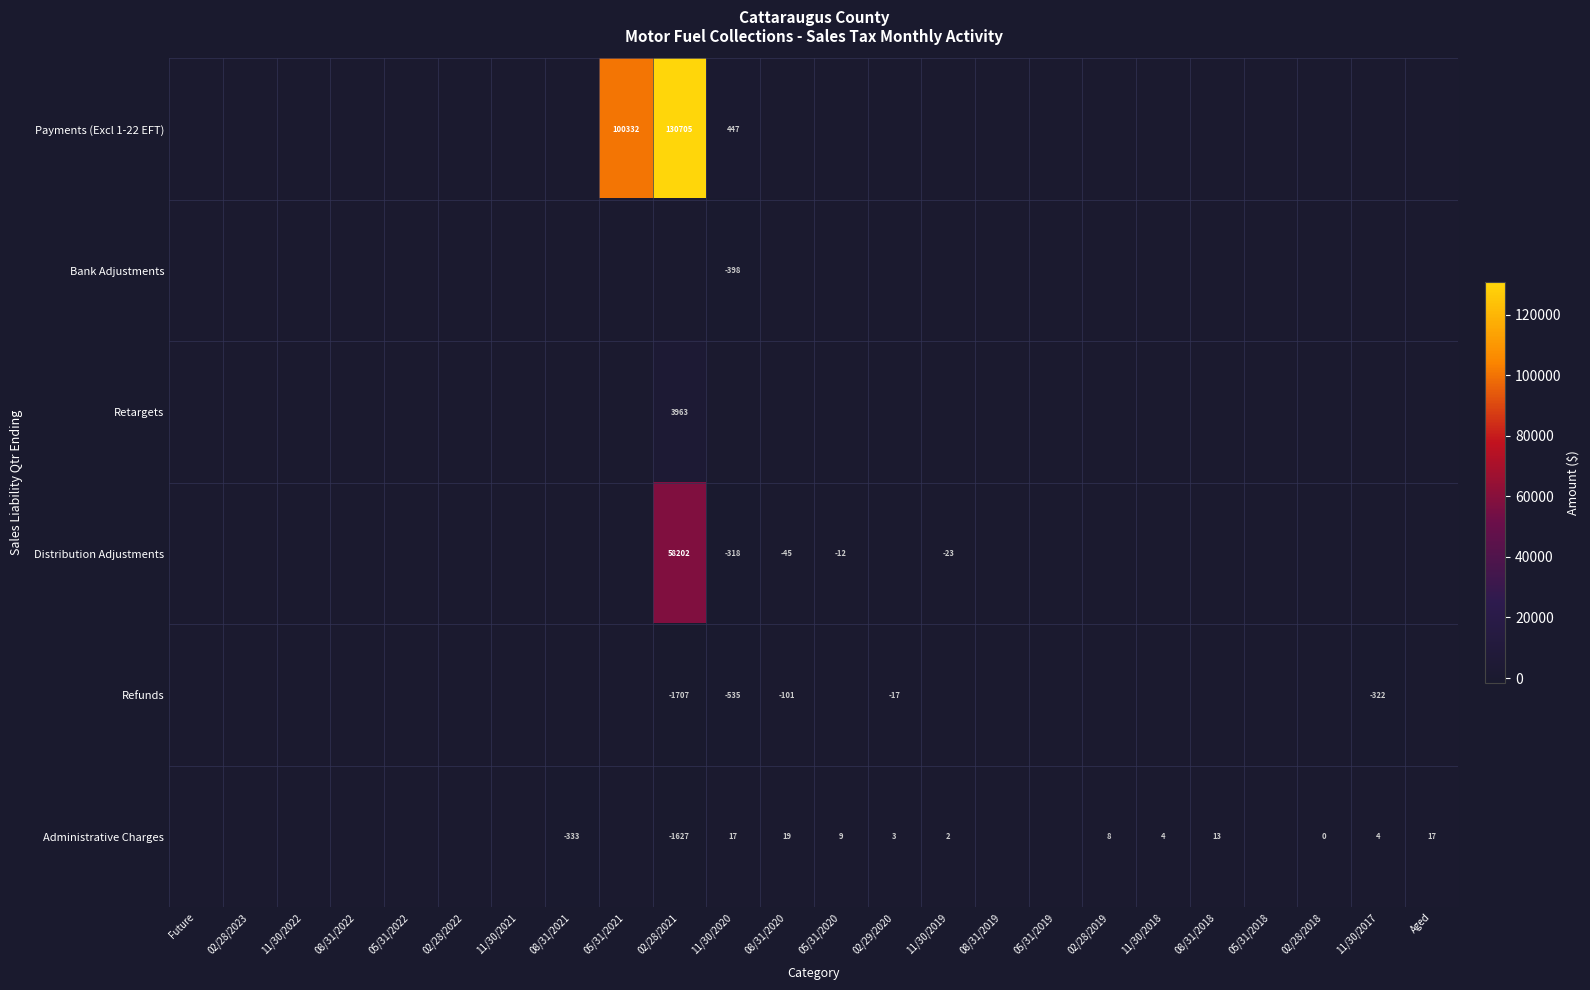

What is the sum of the Administrative Charges values at 11/30/2018 and 05/31/2020?

13